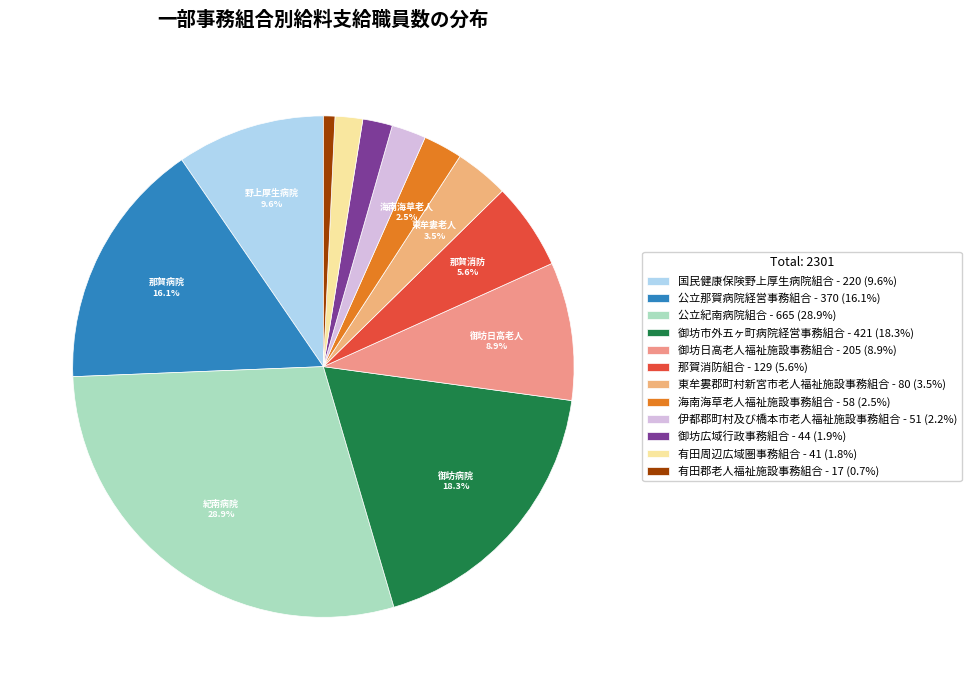

How many segments does this pie chart have?

12